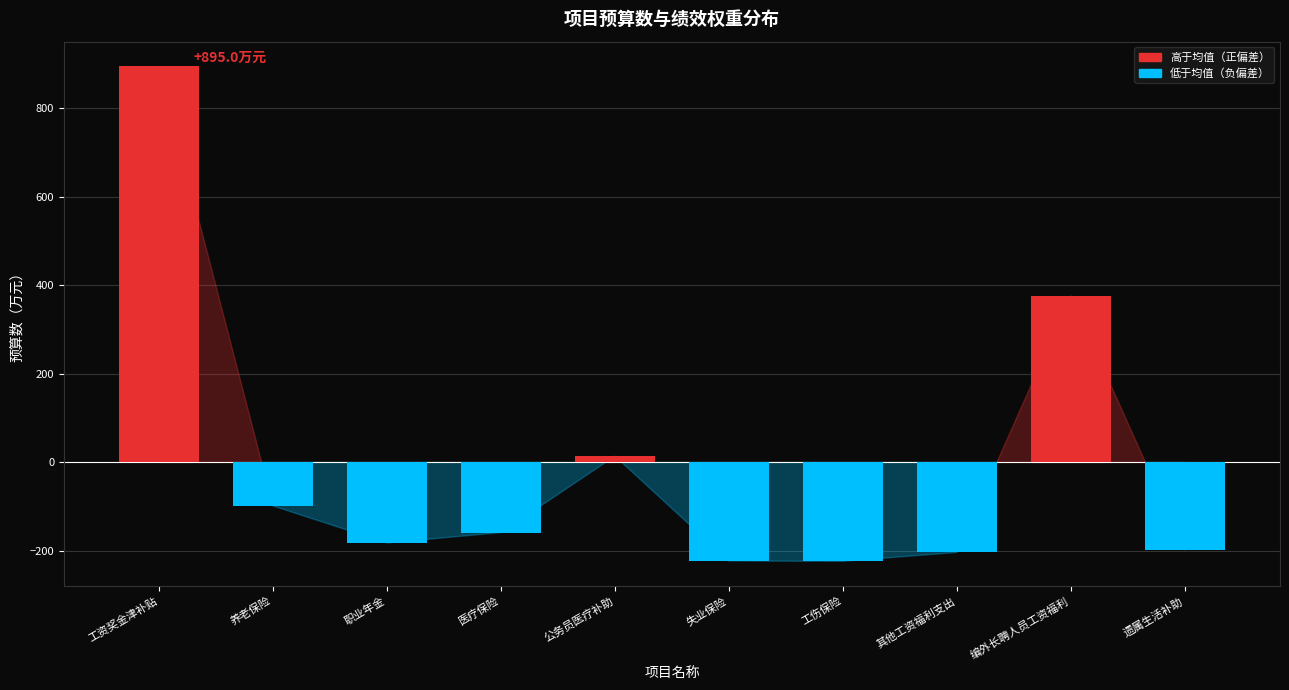

The chart shows a value of -203.3 at 其他工资福利支出. True or false?

True